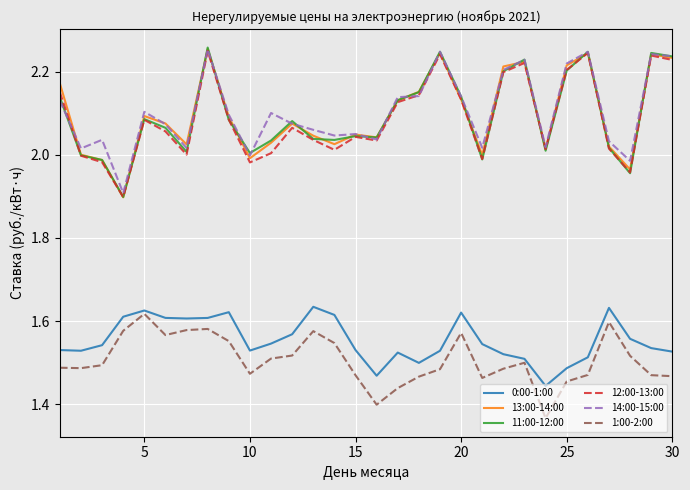

What is the minimum value for 14:00-15:00?

1.9